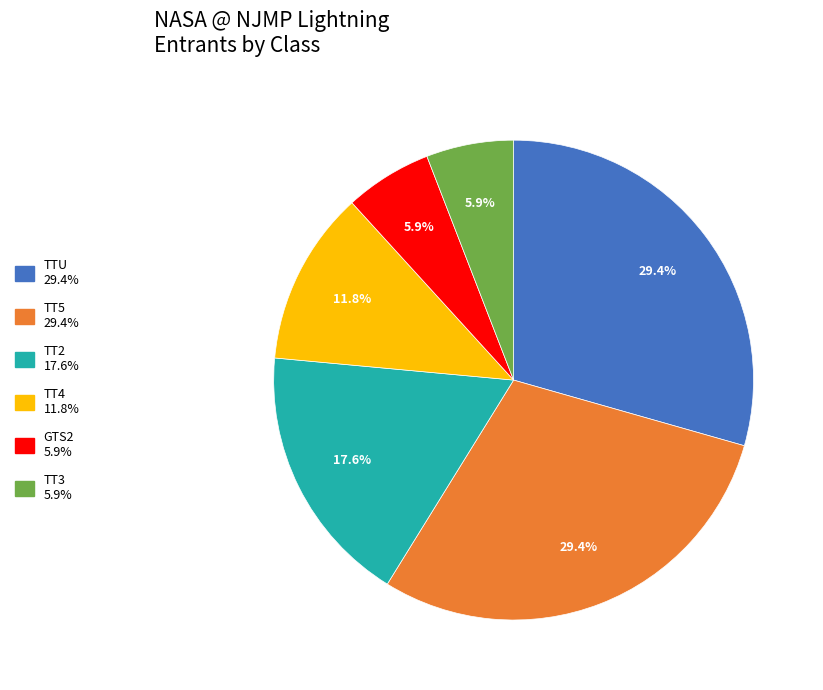

How many slices are in this pie chart?

6